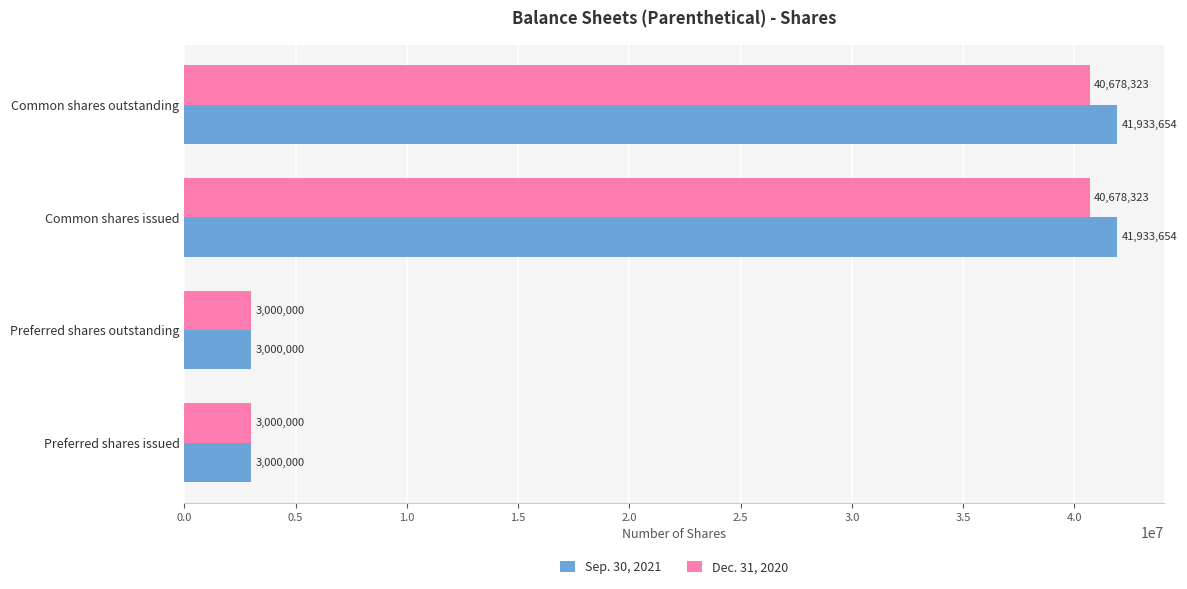

What is the sum of all Dec. 31, 2020 values?

87356646